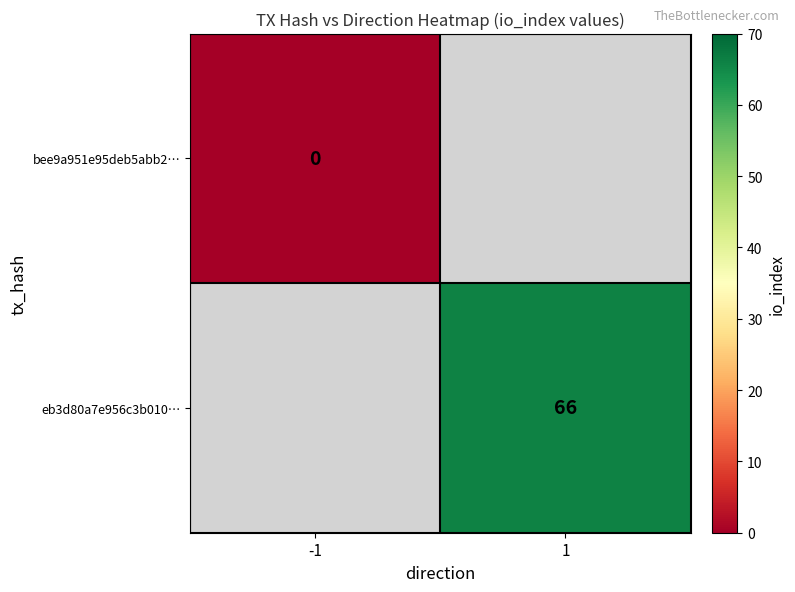

The eb3d80a7e956c3b010… series shows 66 at 1. True or false?

True